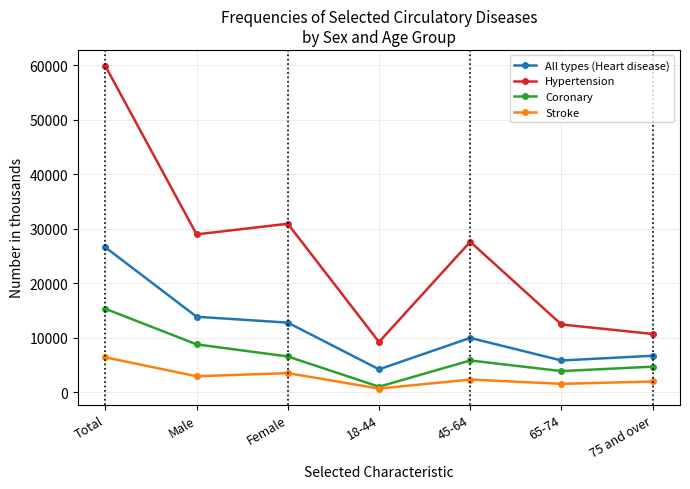

List the labels in order of Coronary value, largest first.

Total, Male, Female, 45-64, 75 and over, 65-74, 18-44